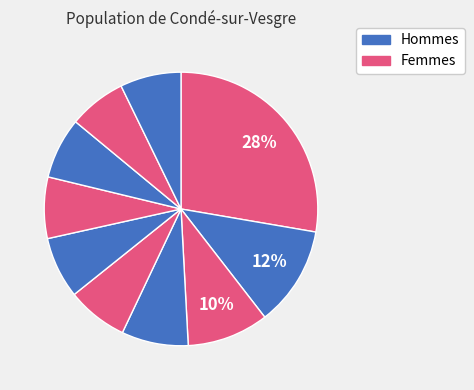

Which slice is the largest?

pct05